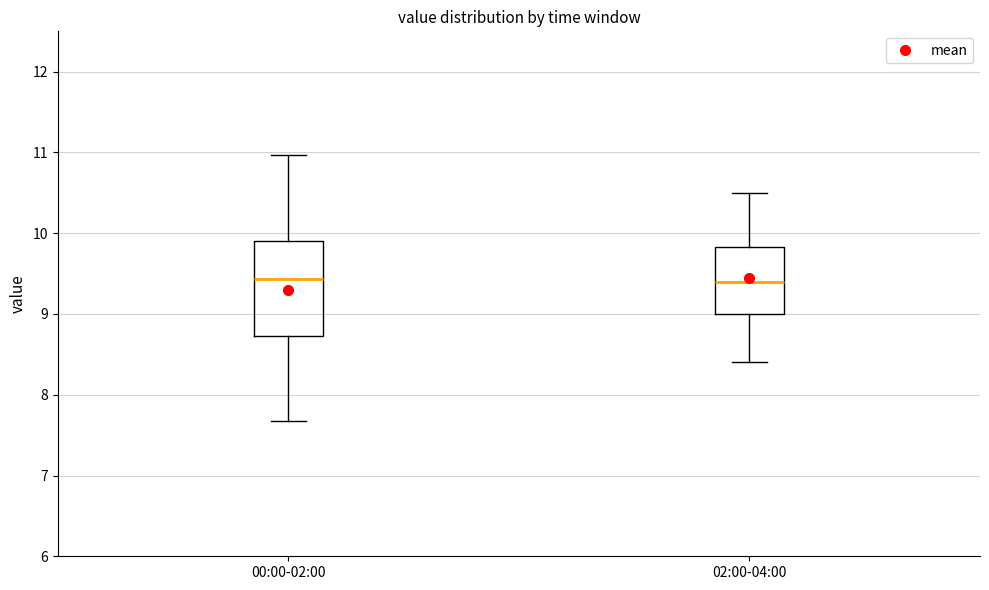

Reading left to right, read every box against the y-axis: the position of its median line, the range the box covers, and the ends of its whiskers. The values are not printed on the chart, so give them approximately, as read against the axis.

00:00-02:00: median 9.4, box 8.7 to 9.9, whiskers 7.7 to 11.0
02:00-04:00: median 9.4, box 9.0 to 9.8, whiskers 8.4 to 10.5